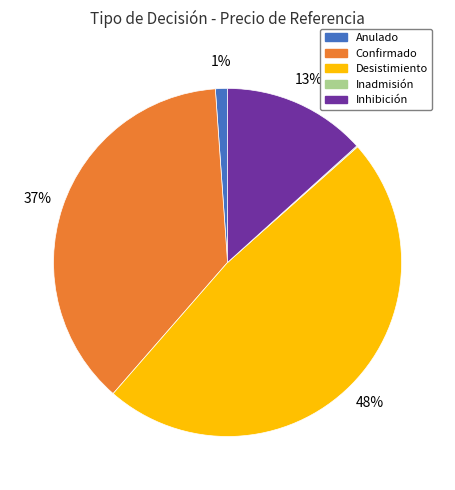

Is Anulado the majority of the pie?

No